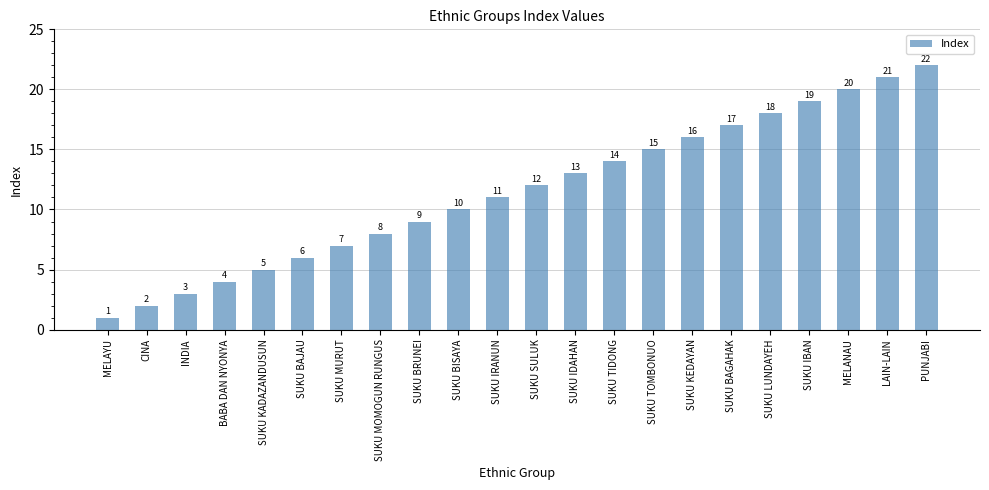

What is the sum of all values?

253